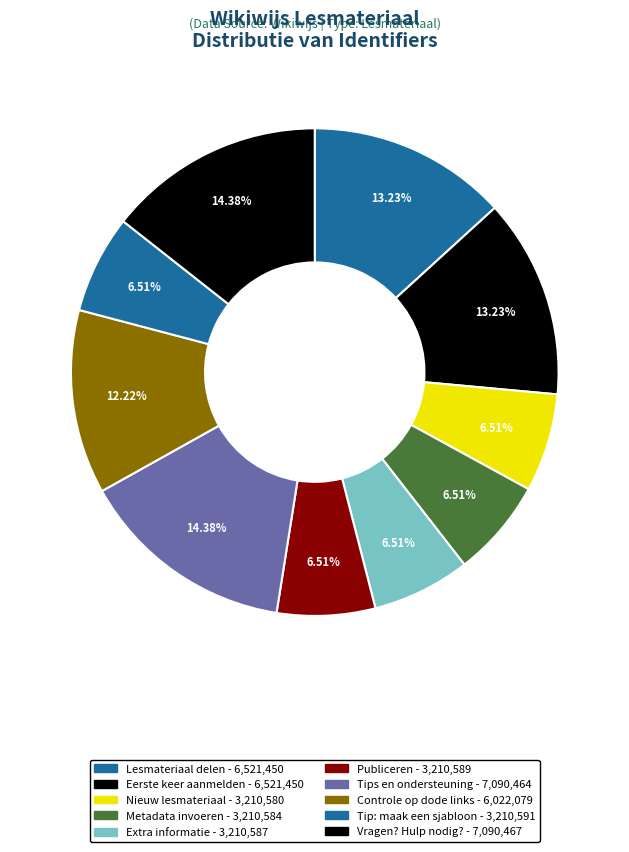

Count the number of slices in the pie.

10